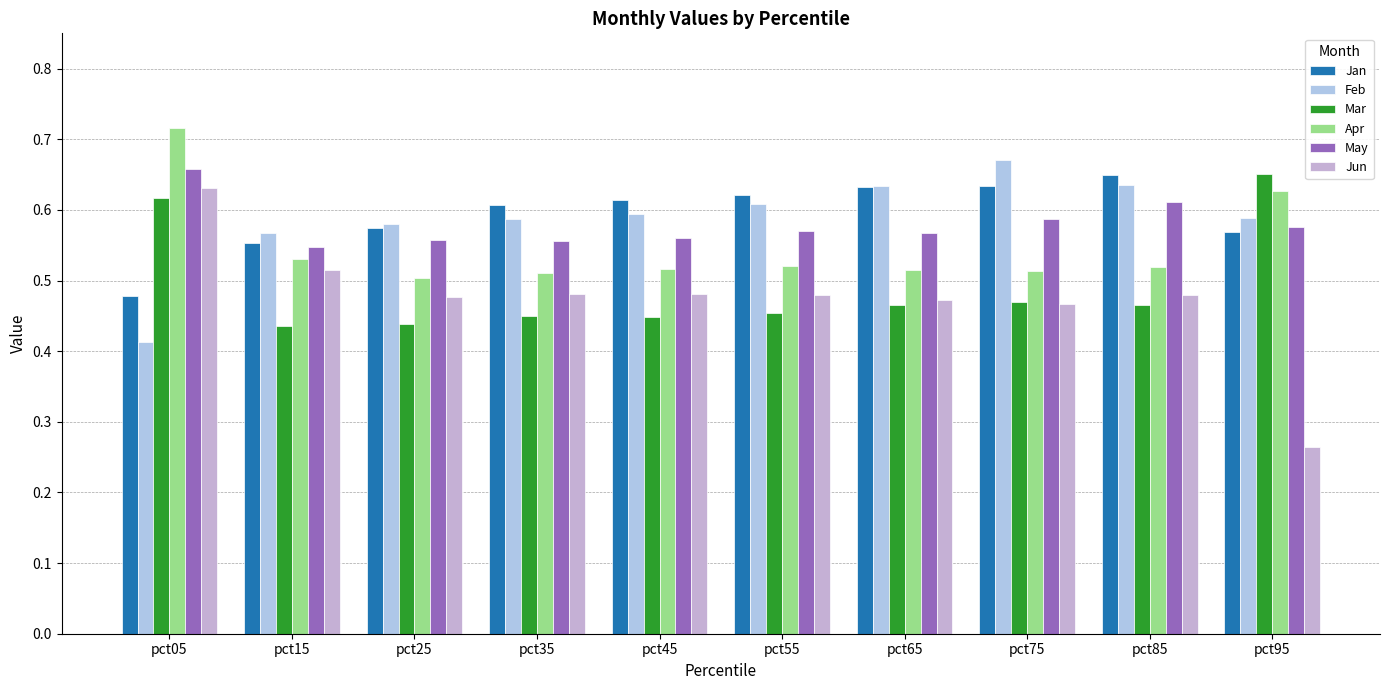

Reading right to left, list all the values displayed in this chart.

Jan: pct95=0.6	pct85=0.6	pct75=0.6	pct65=0.6	pct55=0.6	pct45=0.6	pct35=0.6	pct25=0.6	pct15=0.6	pct05=0.5
Feb: pct95=0.6	pct85=0.6	pct75=0.7	pct65=0.6	pct55=0.6	pct45=0.6	pct35=0.6	pct25=0.6	pct15=0.6	pct05=0.4
Mar: pct95=0.7	pct85=0.5	pct75=0.5	pct65=0.5	pct55=0.5	pct45=0.4	pct35=0.4	pct25=0.4	pct15=0.4	pct05=0.6
Apr: pct95=0.6	pct85=0.5	pct75=0.5	pct65=0.5	pct55=0.5	pct45=0.5	pct35=0.5	pct25=0.5	pct15=0.5	pct05=0.7
May: pct95=0.6	pct85=0.6	pct75=0.6	pct65=0.6	pct55=0.6	pct45=0.6	pct35=0.6	pct25=0.6	pct15=0.5	pct05=0.7
Jun: pct95=0.3	pct85=0.5	pct75=0.5	pct65=0.5	pct55=0.5	pct45=0.5	pct35=0.5	pct25=0.5	pct15=0.5	pct05=0.6